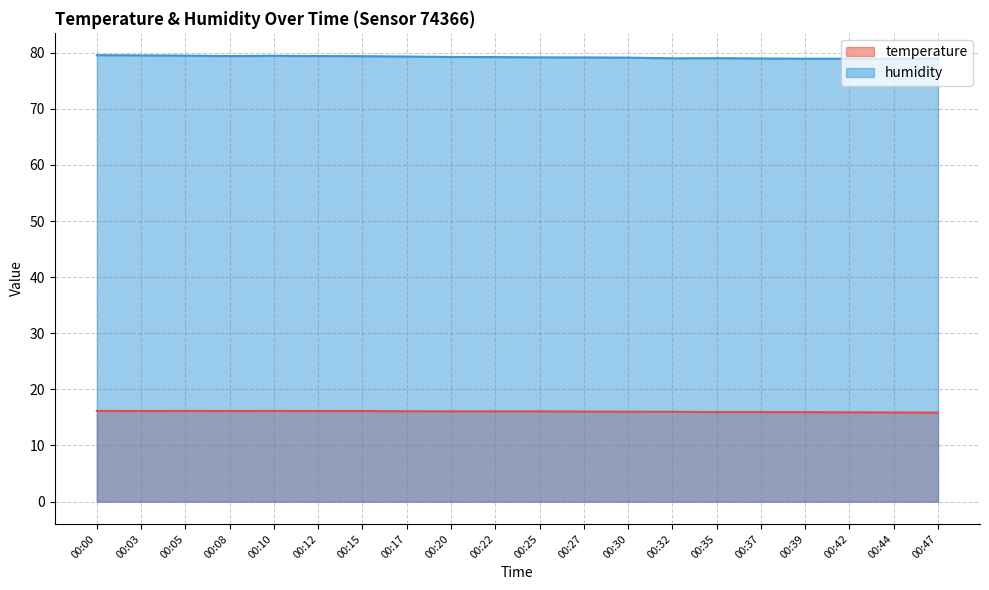

How many lines are shown in the chart?

2